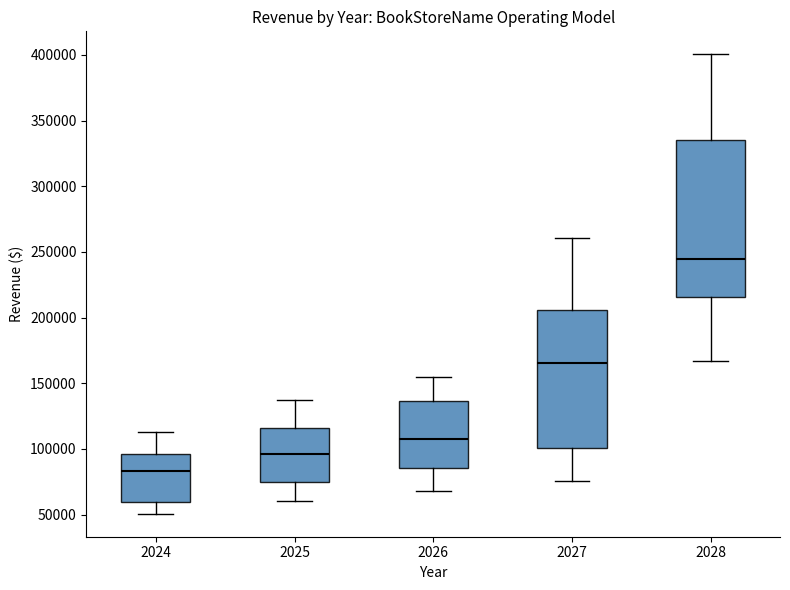

Where is the lower edge of the box at x = 2025 on the y-axis? The values are not printed on the chart, so give them approximately, as read against the axis.

75000